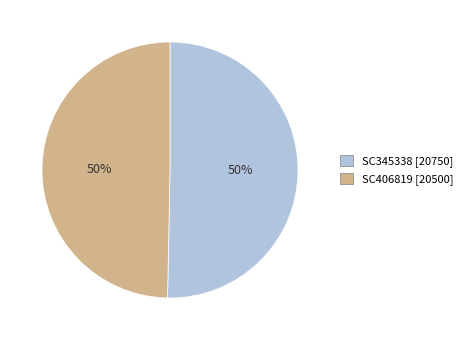

Is the sum of SC345338 and SC406819 greater than half?

Yes